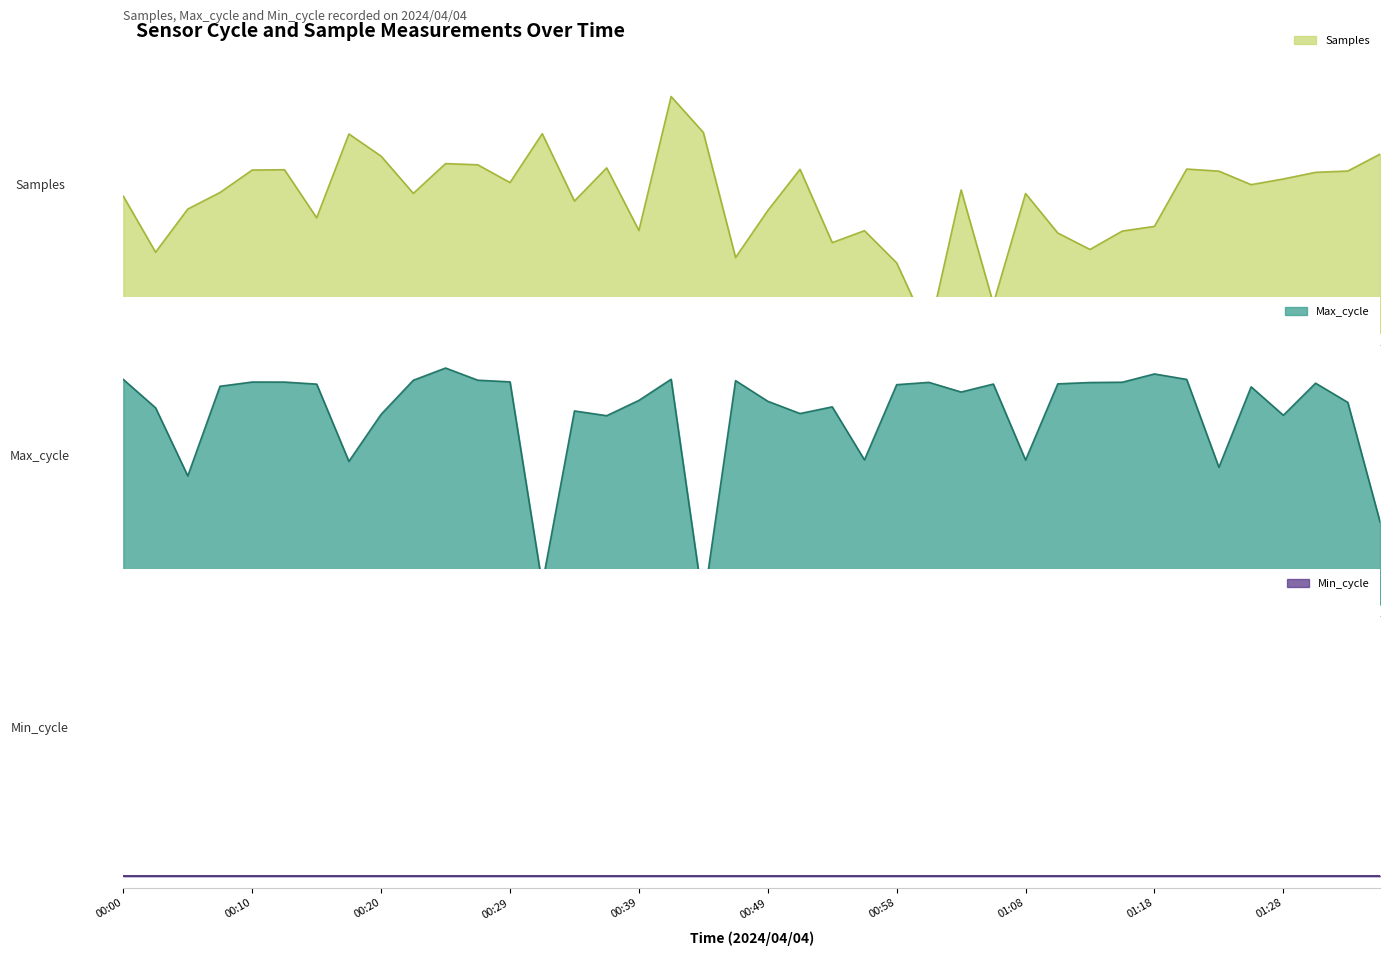

Which category has the lowest value in the Max_cycle series?

00:44